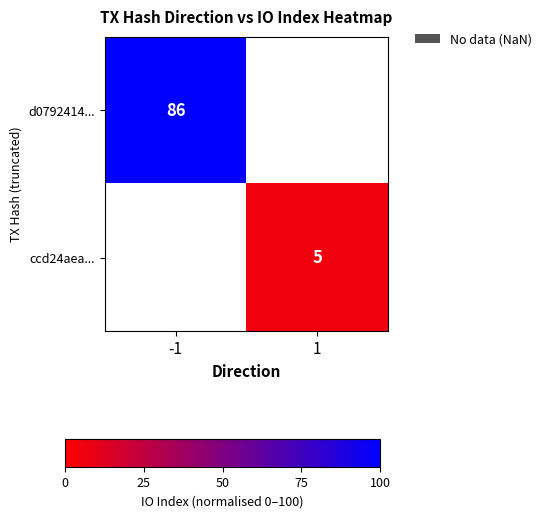

The value of ccd24aea... at 1 is 2. True or false?

False